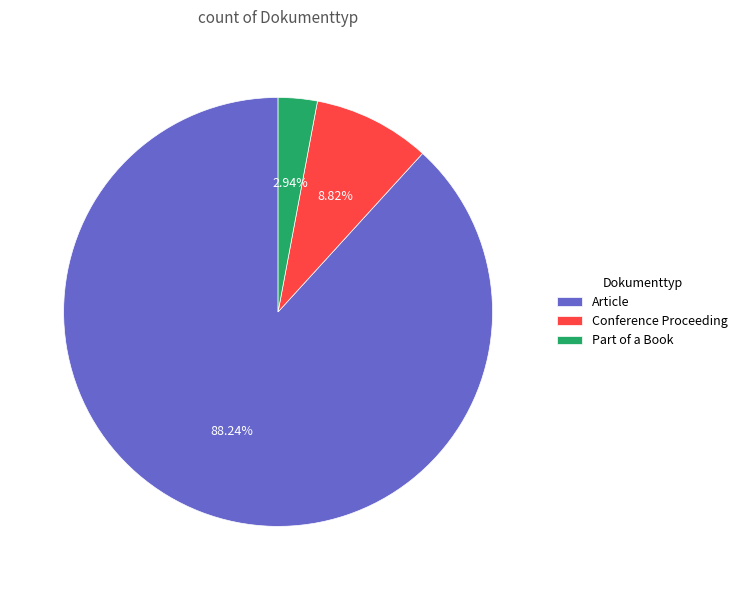

Which slice represents more than half of the pie?

Article